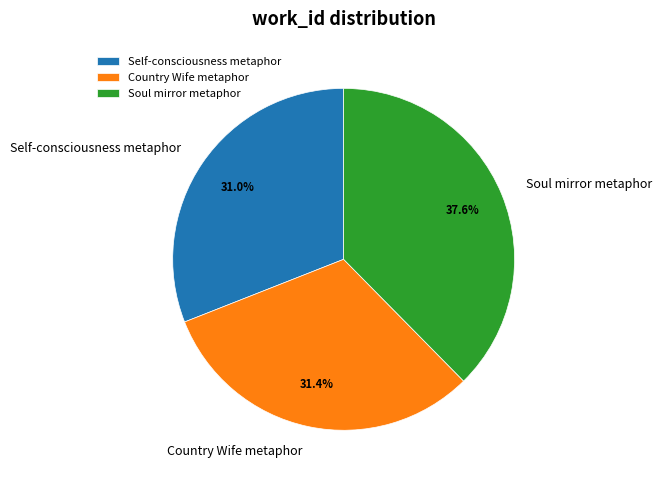

To the nearest percent, what is the difference between the largest and smallest slice percentages?

7%